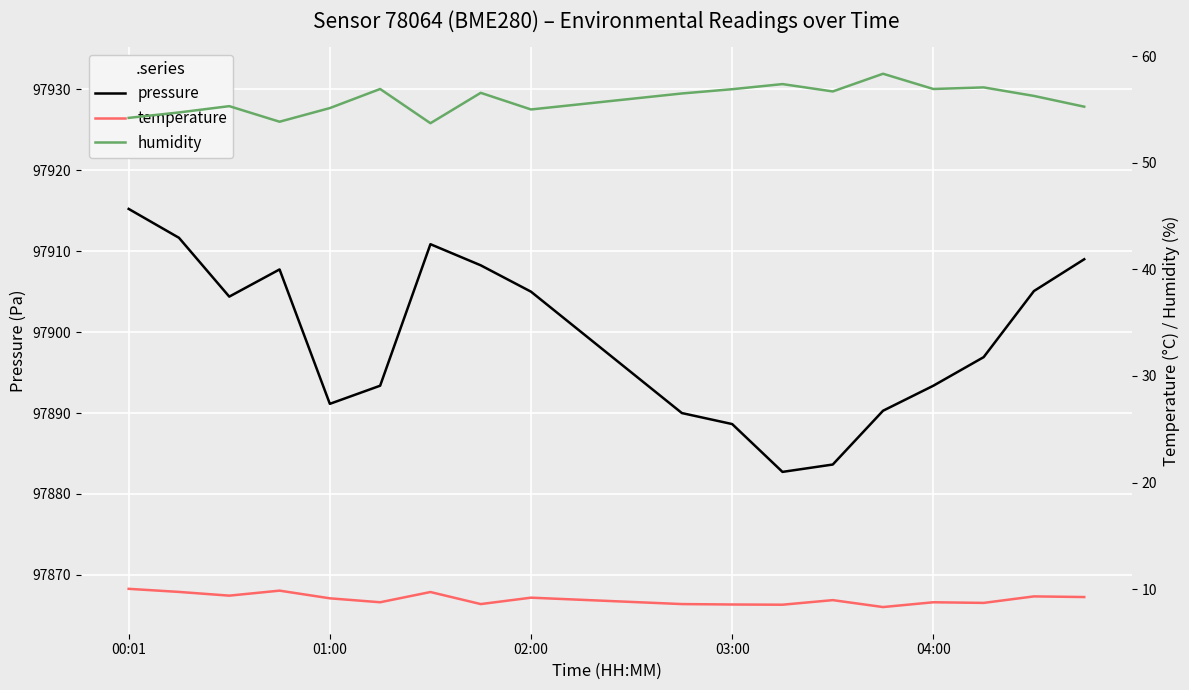

True or false: pressure has a value of 97888.6 at 03:00.

True